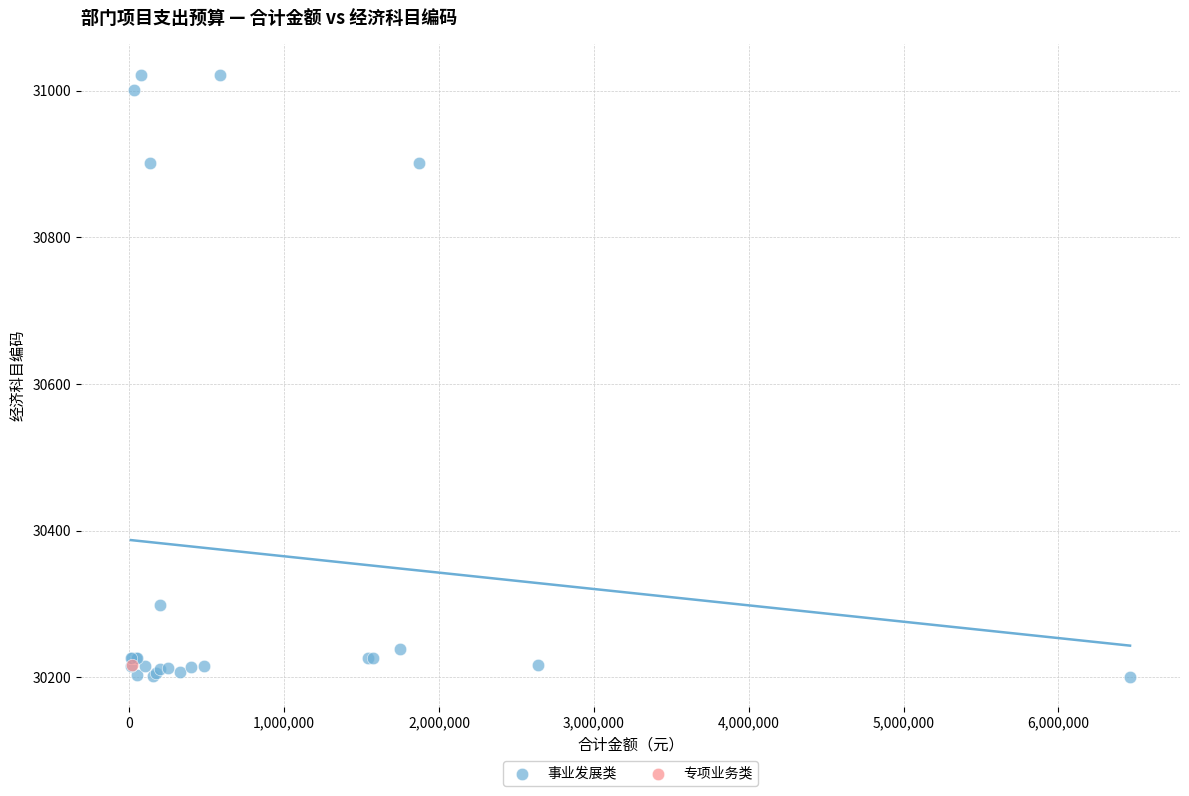

What are all the series names shown in the legend?

事业发展类, 专项业务类